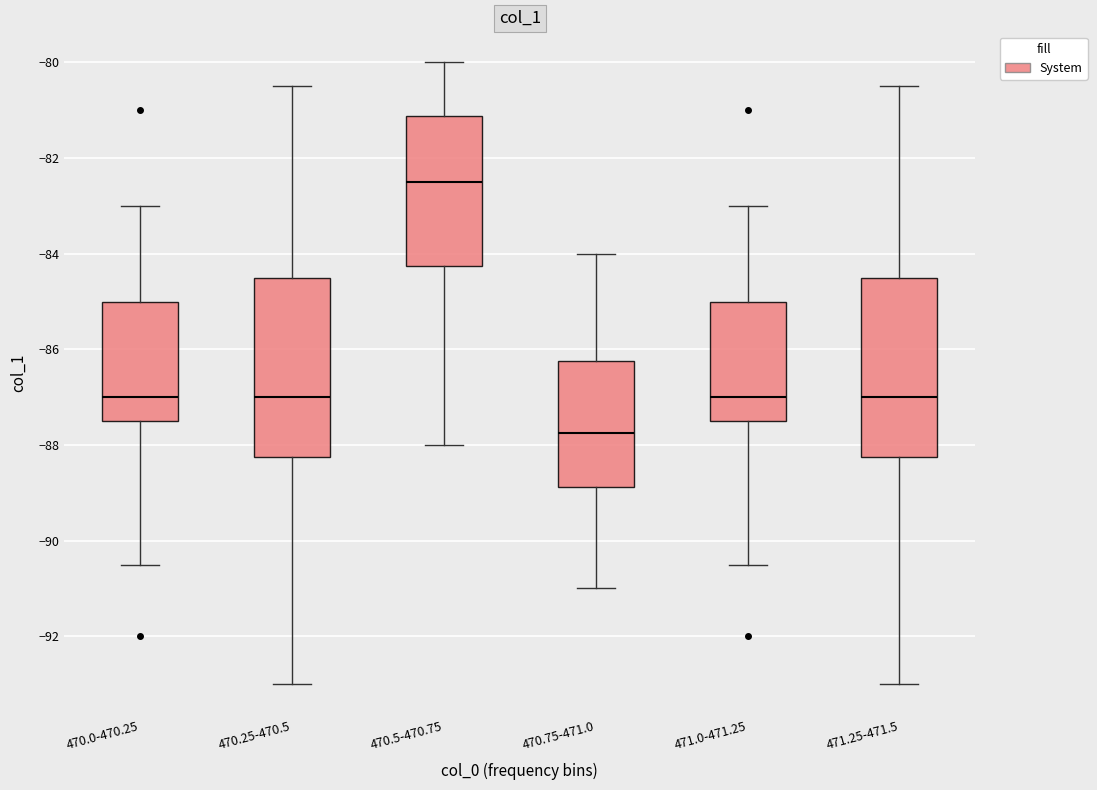

Reading left to right, transcribe this box plot: for each box, give where its median line is, the range the box spans, and where its two whiskers end, as read against the y-axis. The values are not printed on the chart, so give them approximately, as read against the axis.

470.0-470.25: median -87.0, box -87.4 to -85.0, whiskers -90.4 to -83.0
470.25-470.5: median -87.0, box -88.2 to -84.4, whiskers -93.0 to -80.4
470.5-470.75: median -82.4, box -84.2 to -81.2, whiskers -88.0 to -80.0
470.75-471.0: median -87.8, box -88.8 to -86.2, whiskers -91.0 to -84.0
471.0-471.25: median -87.0, box -87.4 to -85.0, whiskers -90.4 to -83.0
471.25-471.5: median -87.0, box -88.2 to -84.4, whiskers -93.0 to -80.4